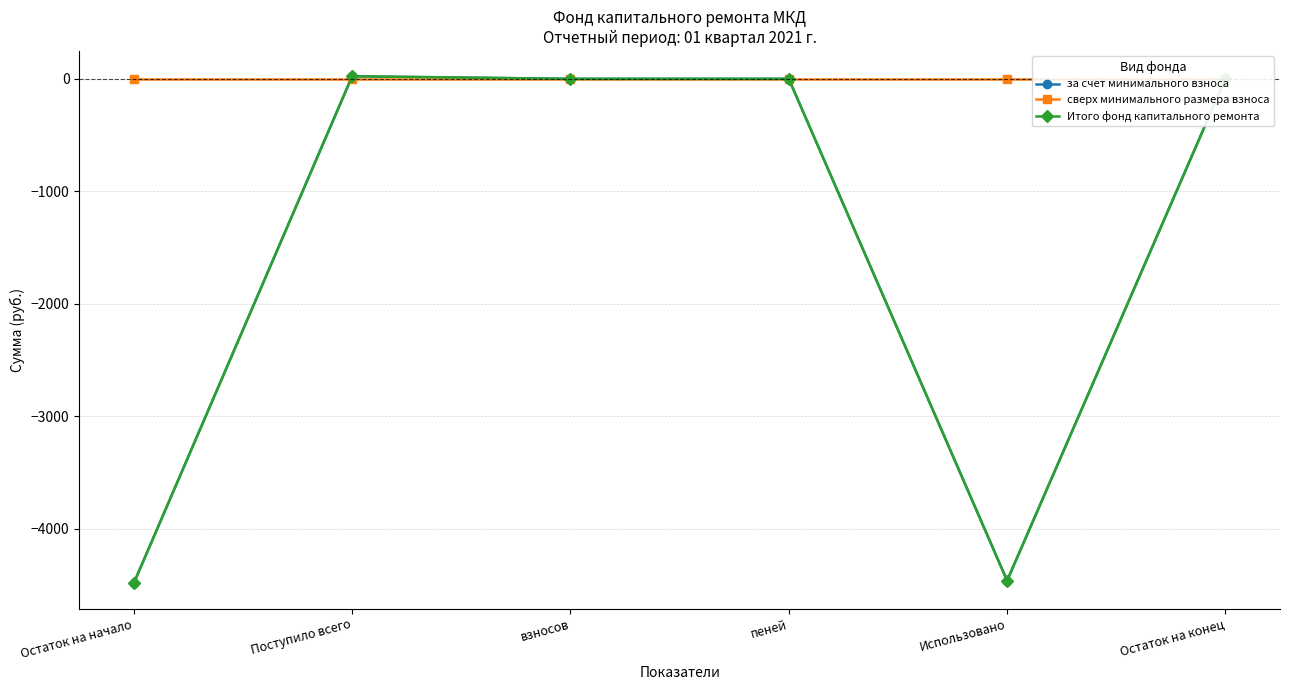

What is the average value of the за счет минимального взноса series?

-1487.8